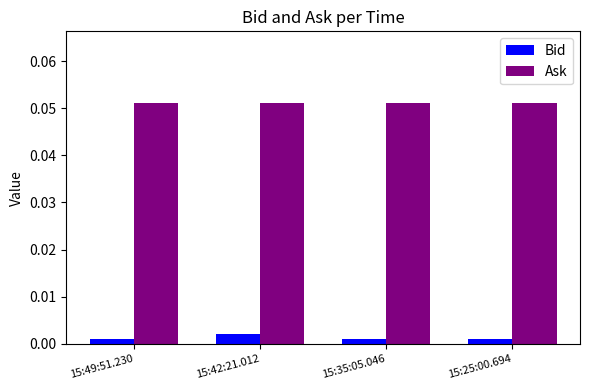

At 15:35:05.046, list the series in order from largest to smallest.

Ask, Bid